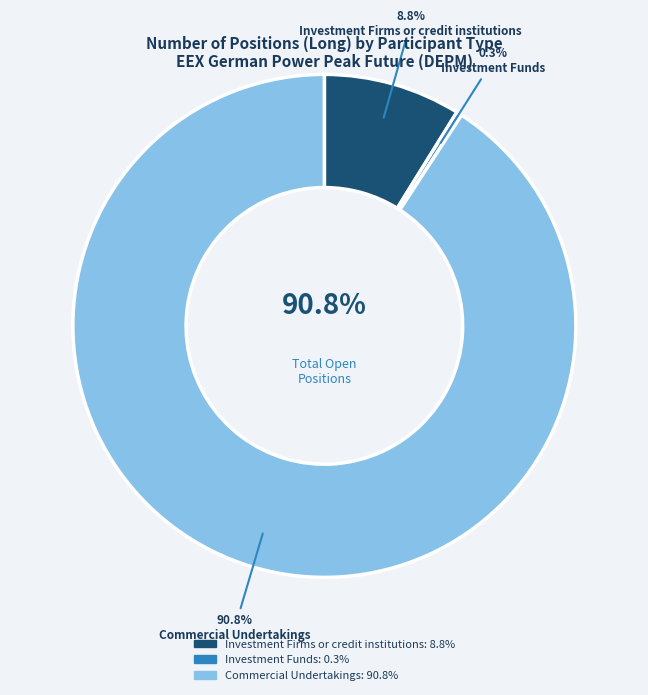

How many segments does this pie chart have?

3